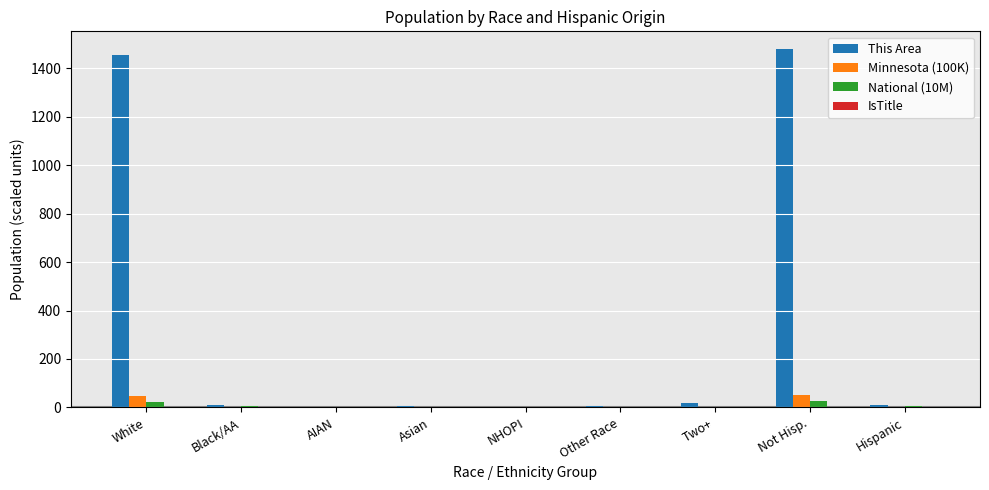

The value of Minnesota (100K) at Not Hisp. is 50.5. True or false?

True